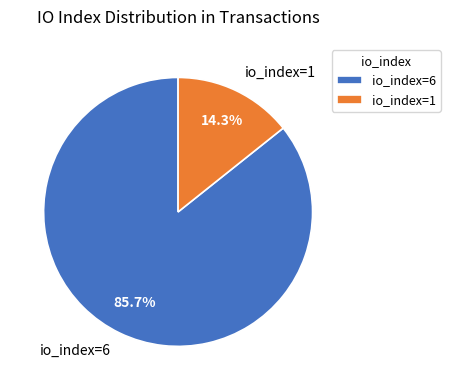

To the nearest percent, what is the combined percentage of io_index=6 and io_index=1?

100%